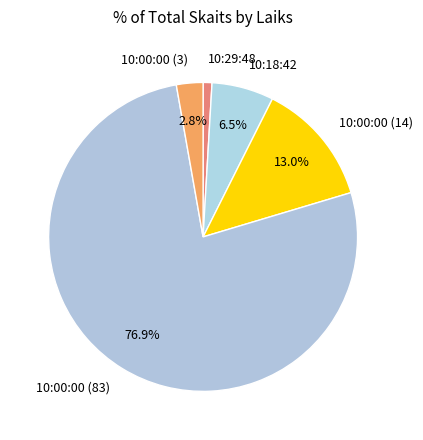

To the nearest percent, what is the combined percentage of 10:18:42 and 10:00:00 (83)?

83%